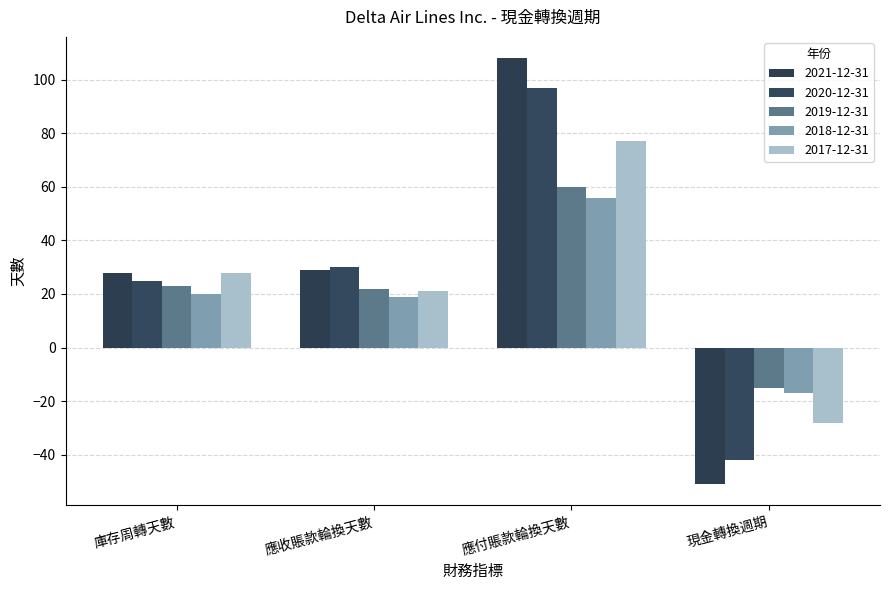

What is the value of the 2019-12-31 bar at the 4th from the left?

-15